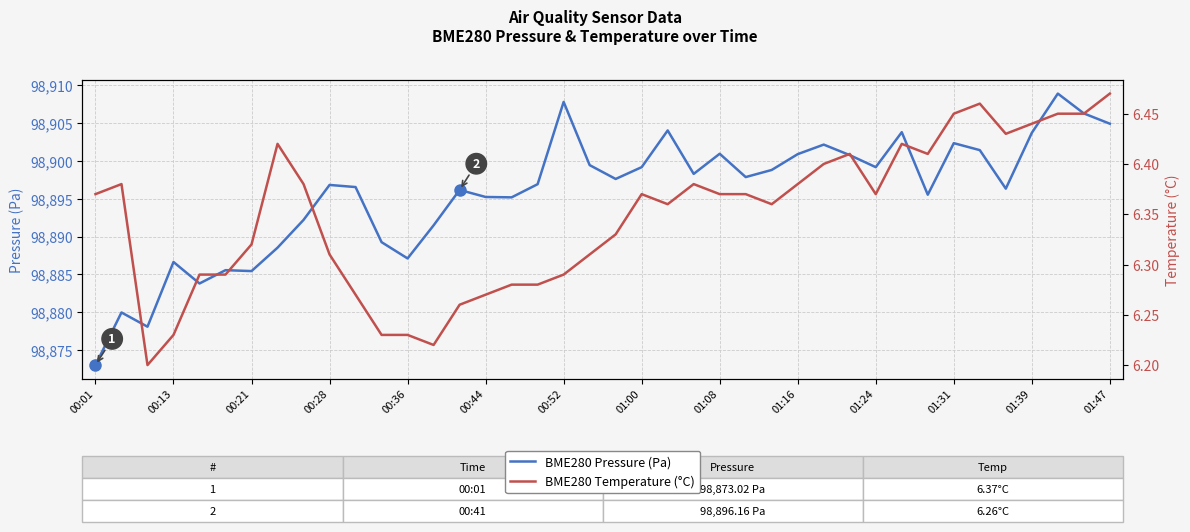

The BME280 Pressure (Pa) series shows 129103.9 at 19. True or false?

False